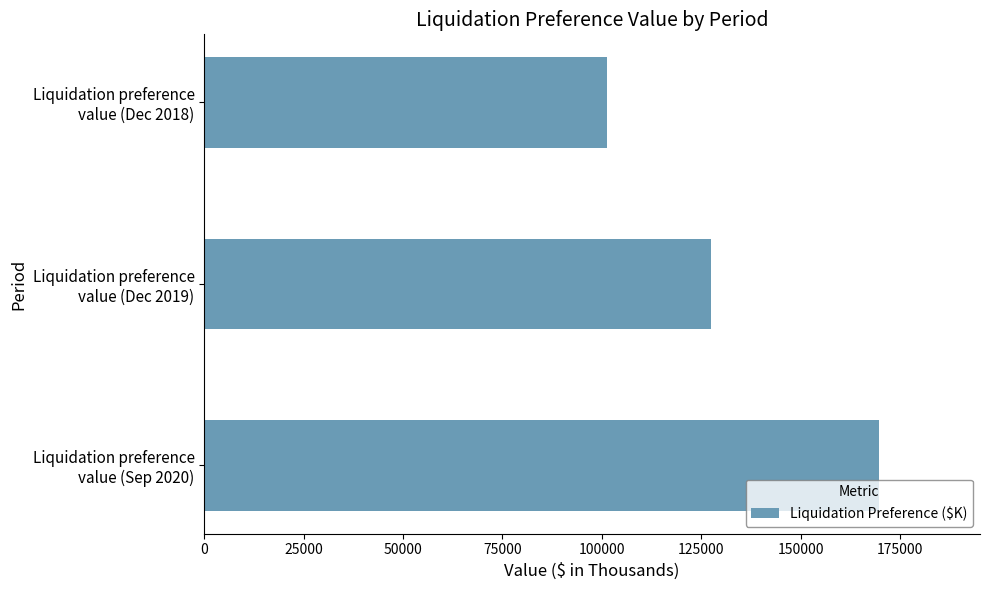

What is the minimum value shown in the chart?

101395